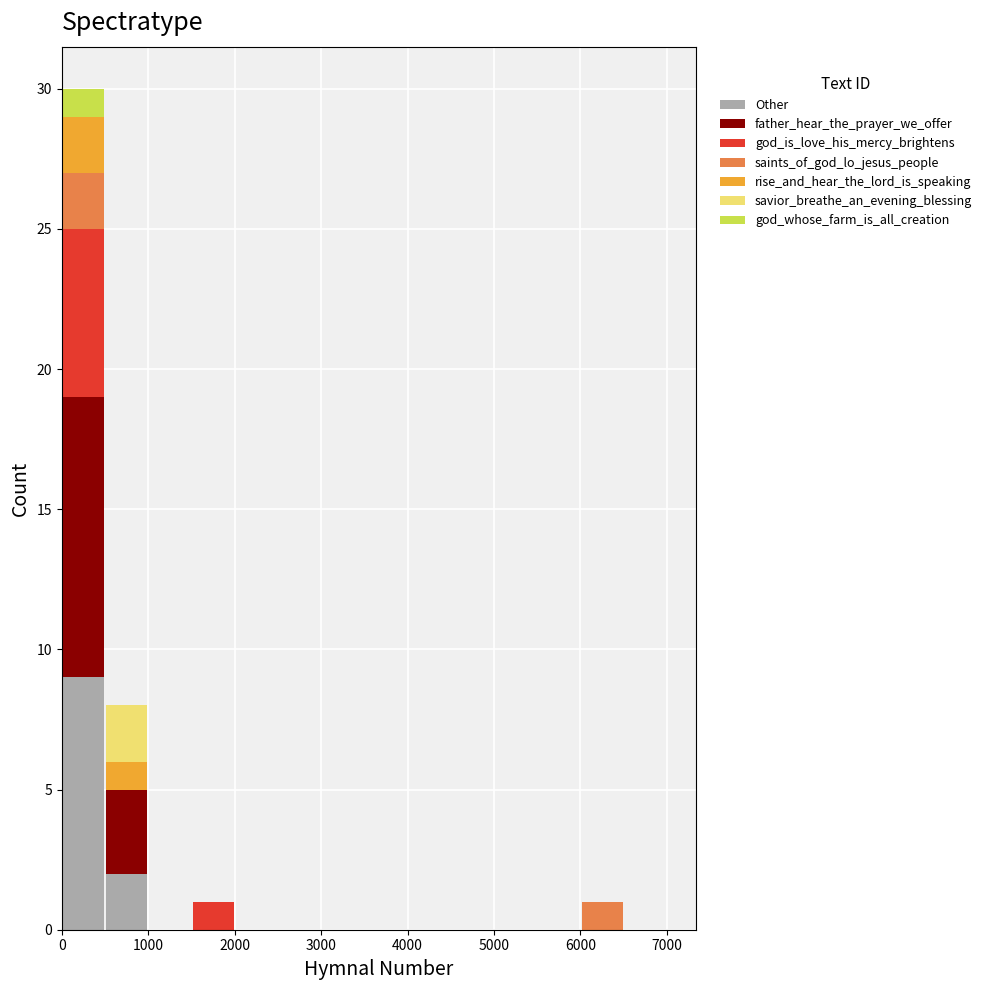

Reading left to right, transcribe this chart: for each stacked bar, give the range it covers on the x-axis and its total height. The values are not printed on the chart, so give them approximately, as read against the axis.

0 to 500: 30
500 to 1000: 8
1000 to 1500: 0
1500 to 2000: 1
2000 to 2500: 0
2500 to 3000: 0
3000 to 3500: 0
3500 to 4000: 0
4000 to 4500: 0
4500 to 5000: 0
5000 to 5500: 0
5500 to 6000: 0
6000 to 6500: 1
6500 to 7000: 0